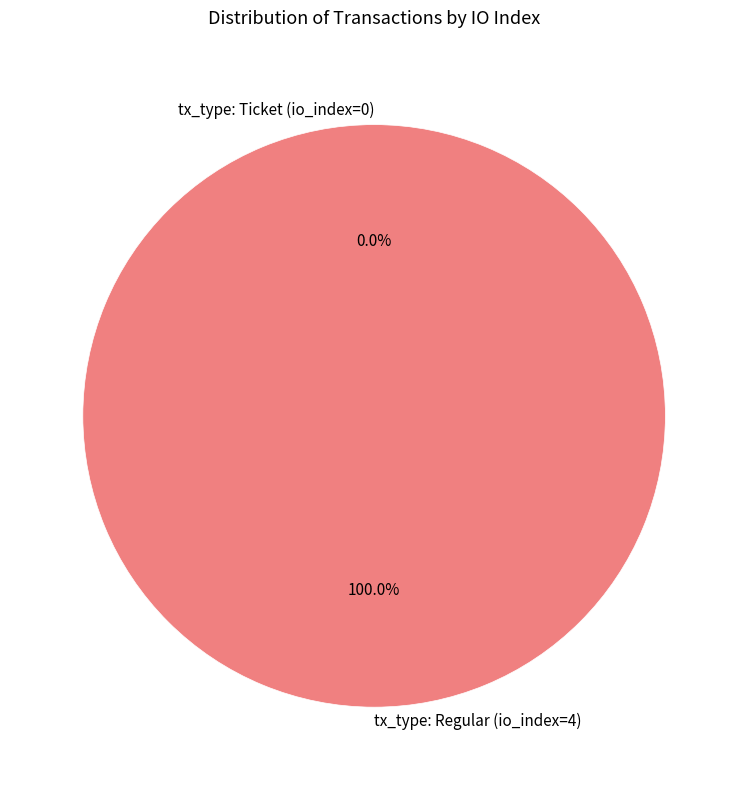

To the nearest percent, what is the combined percentage of tx_type: Regular (io_index=4) and tx_type: Ticket (io_index=0)?

100%